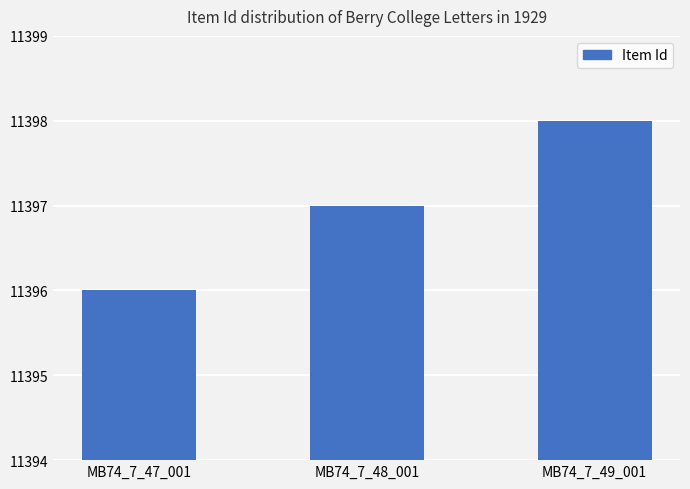

What is the label of the 1st bar from the right?

MB74_7_49_001